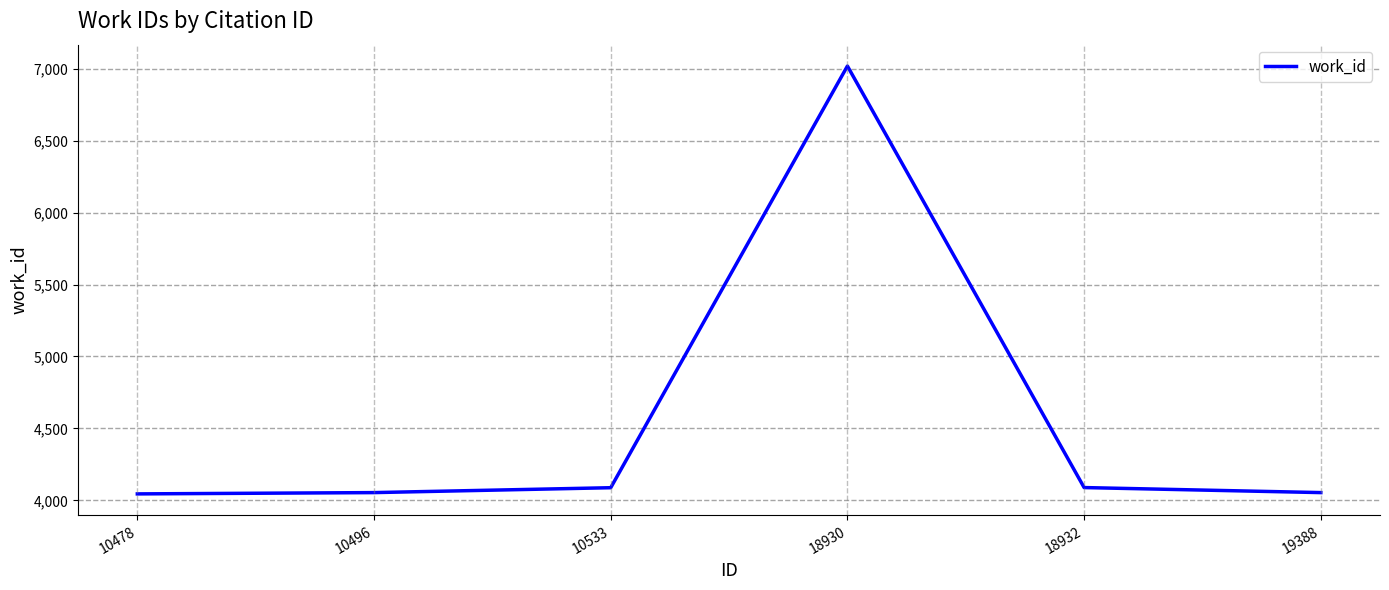

Is this an area chart (filled region under the line)?

No